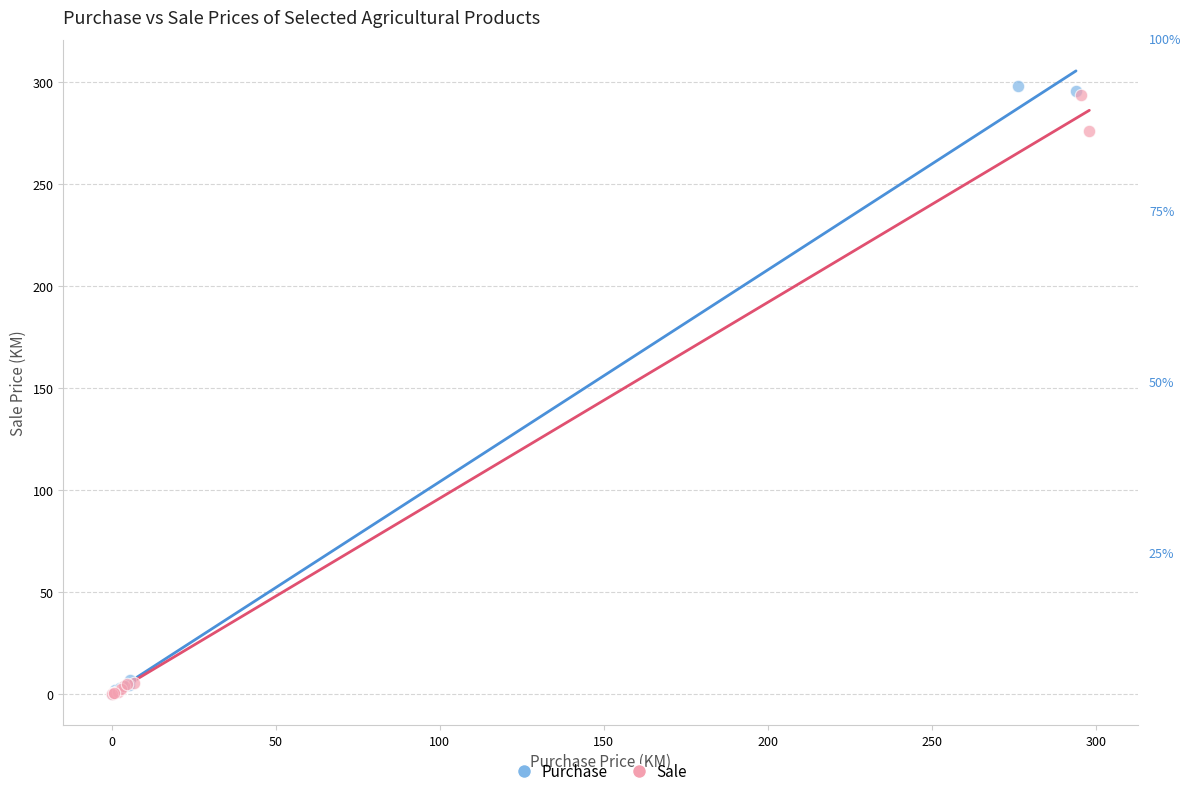

Which series has the largest Y range (max minus min)?

Purchase